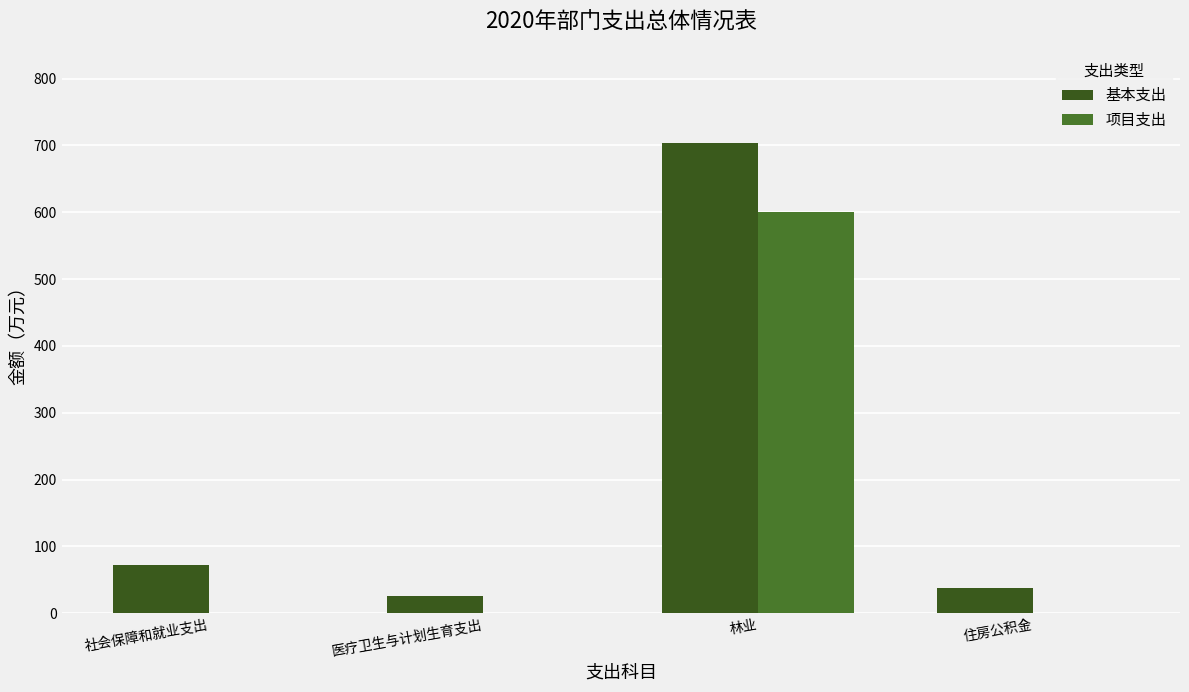

How many groups of bars are there?

4